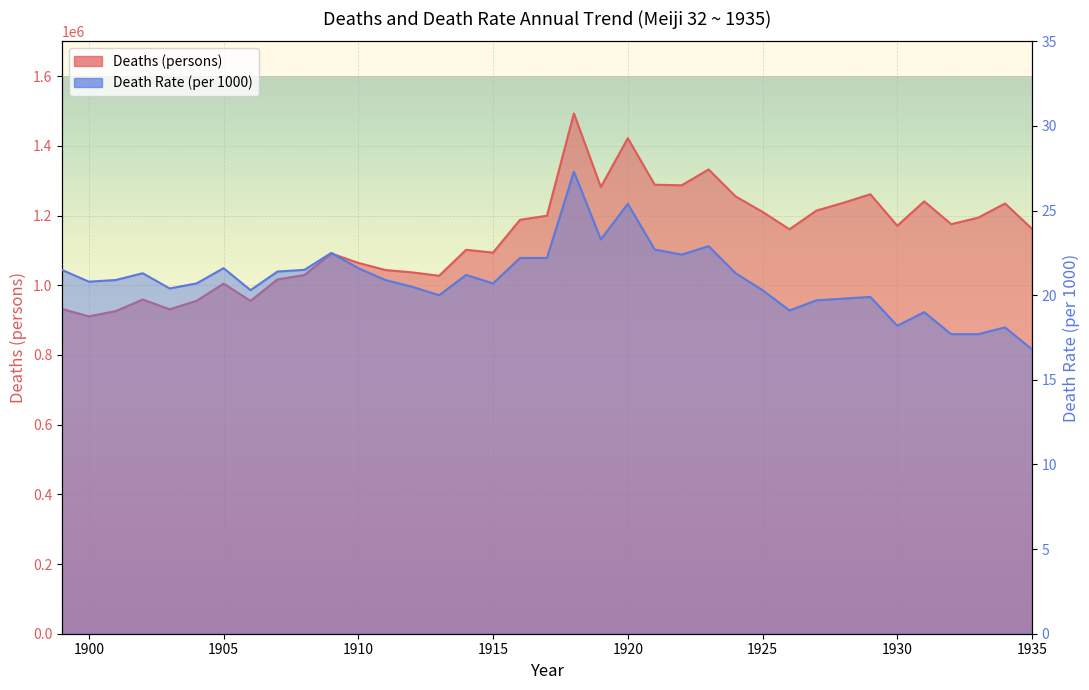

What is the value of the Death Rate (per 1000) point at the 5th from the left?

20.4